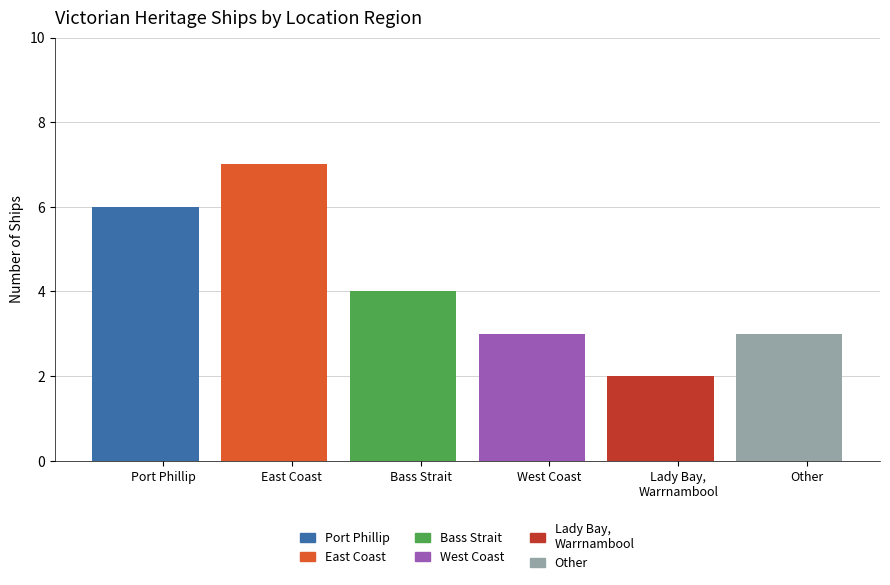

Which has a higher value, East Coast or Lady Bay, Warrnambool?

East Coast